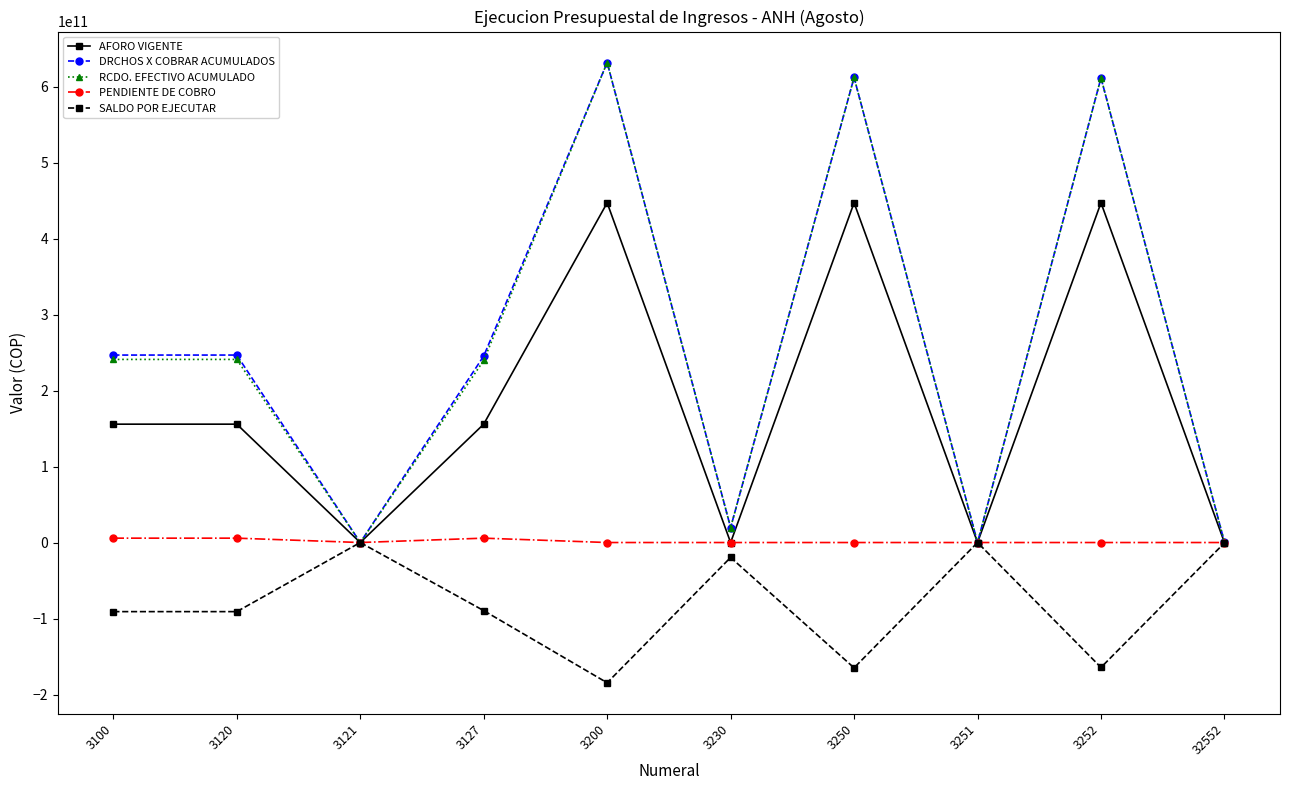

The value of SALDO POR EJECUTAR at 3200 is -38705673159.7. True or false?

False